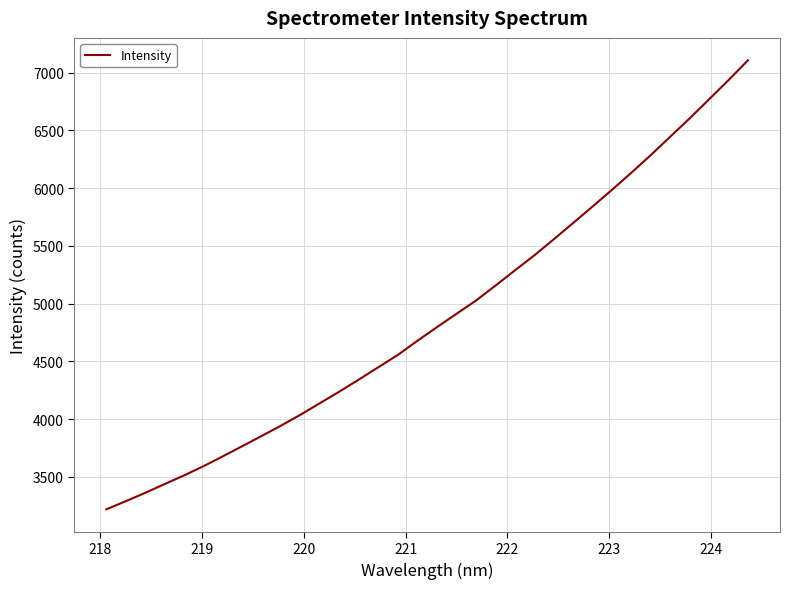

What is the minimum value shown in the chart?

3217.2